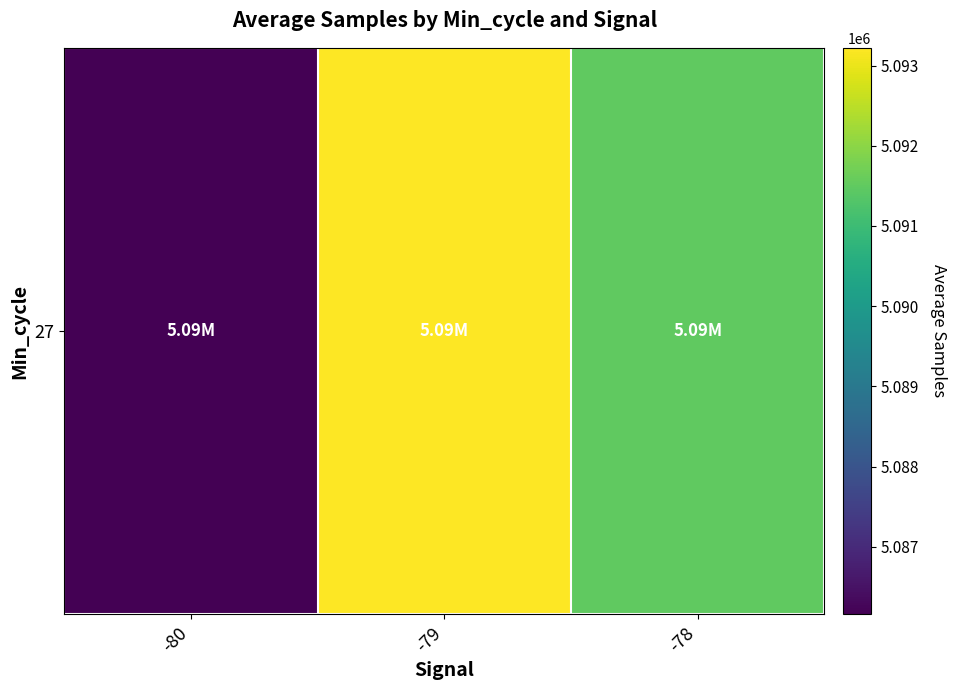

Is it true that the value at -78 is 7878501.4?

False